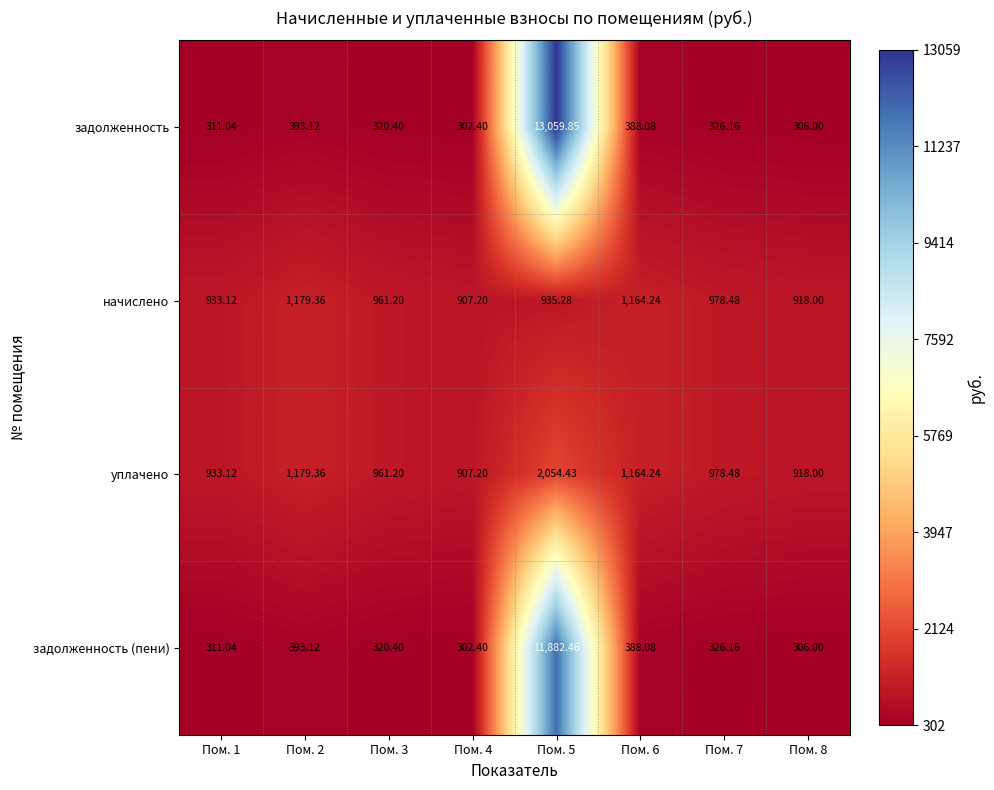

Which series has the largest range (max minus min)?

задолженность